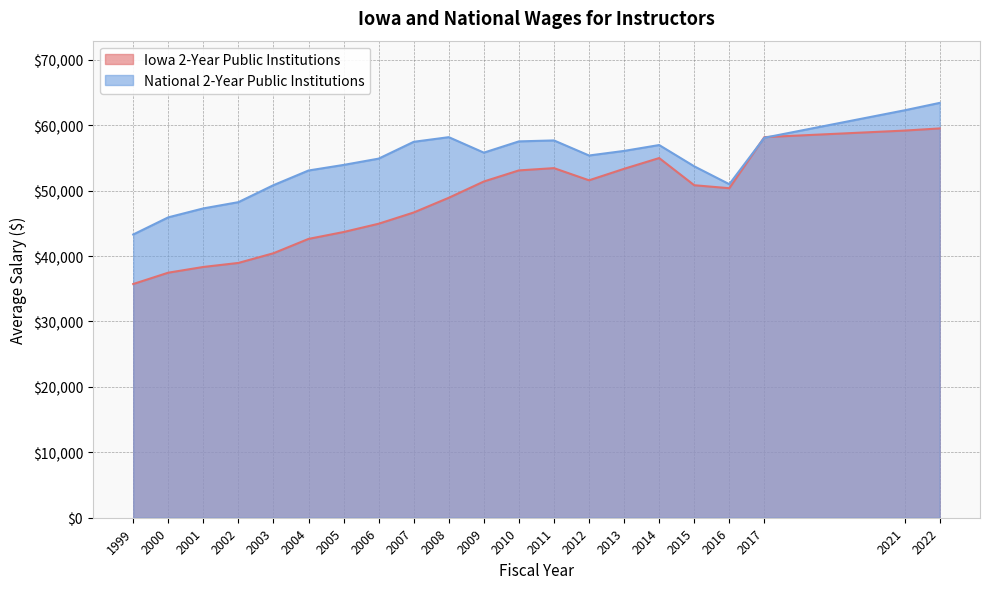

Which series has the largest total across all categories?

National 2-Year Public Institutions